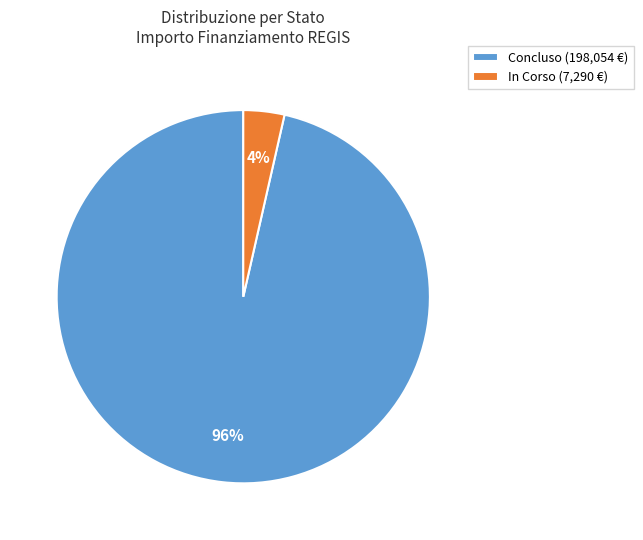

Rank the categories by value from highest to lowest.

Concluso (198,054 €), In Corso (7,290 €)